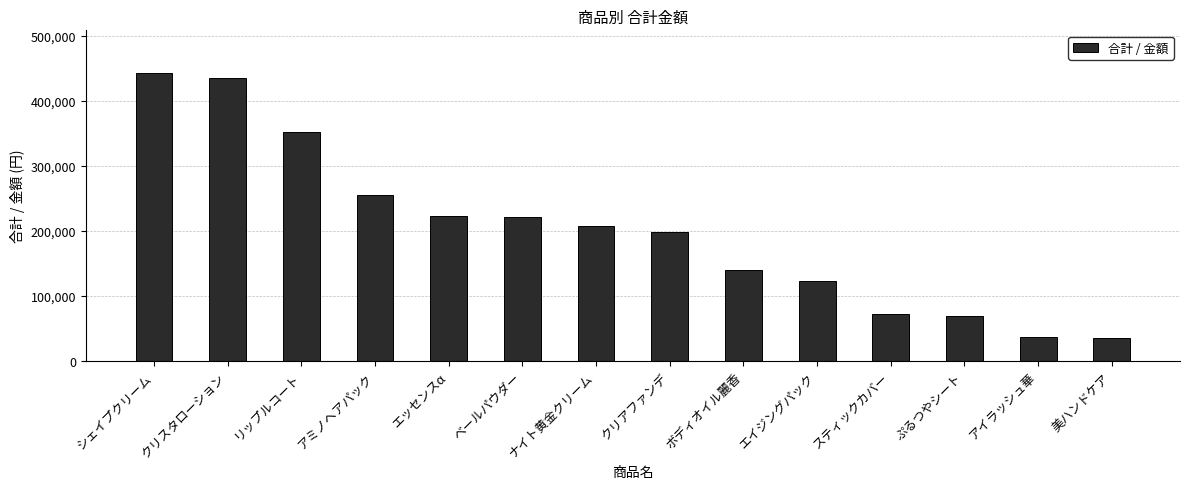

What is the value of the 13th bar from the left?

37500